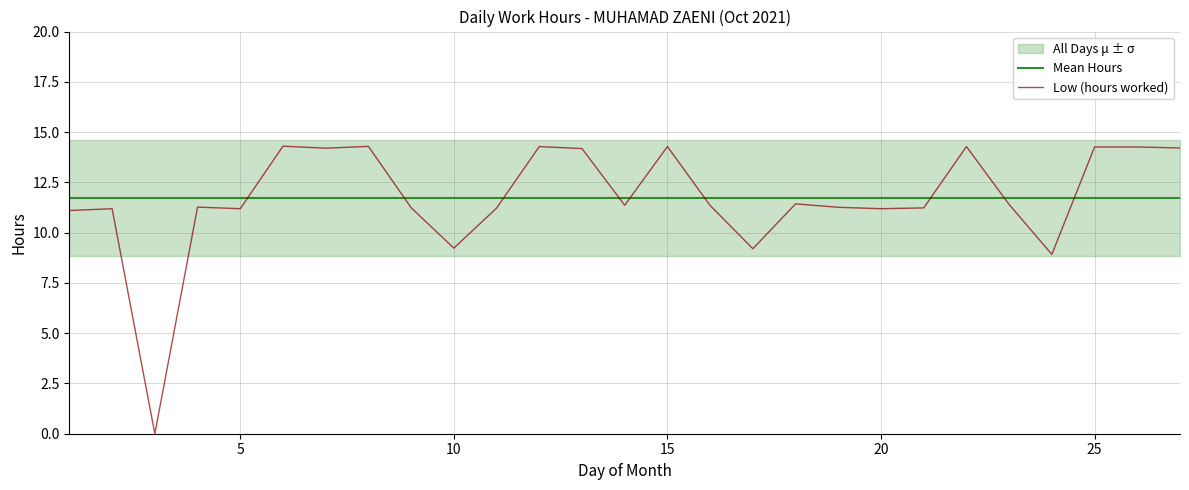

The Low (hours worked) series shows 24.7 at 25. True or false?

False